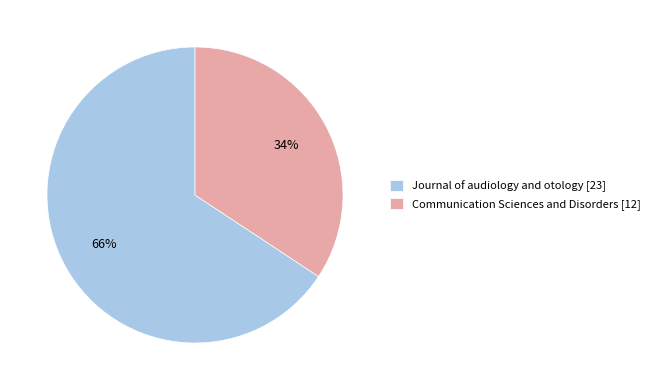

Is Journal of audiology and otology the majority of the pie?

Yes